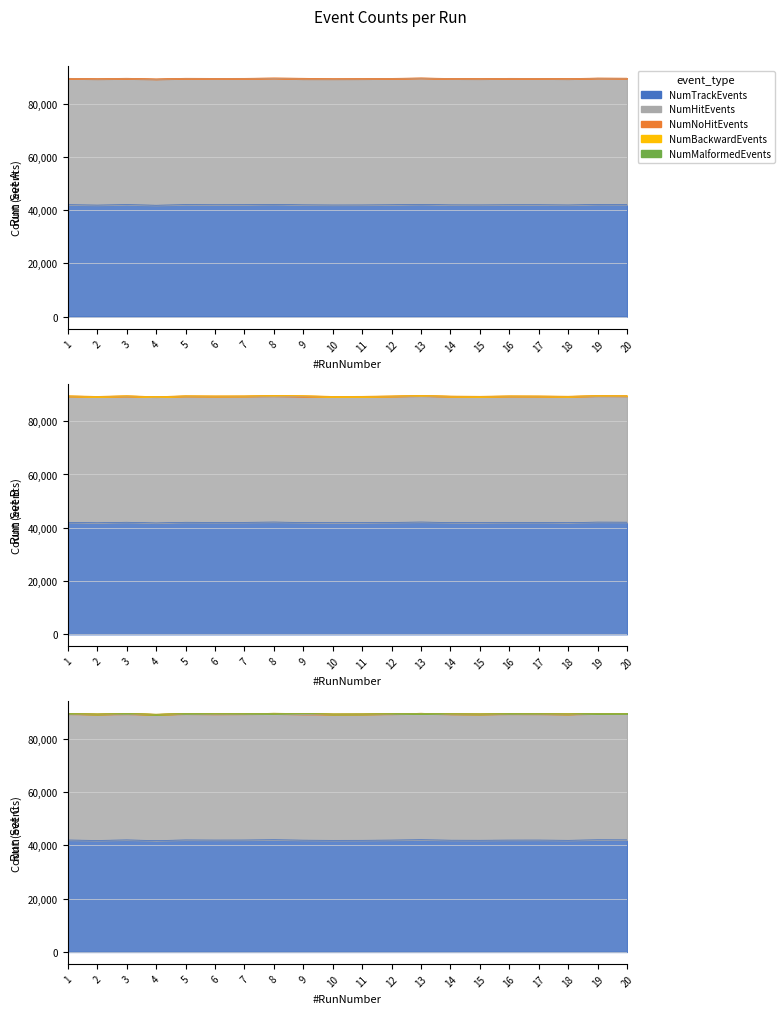

What is the difference between the maximum and second lowest values in the NumHitEvents series?

98